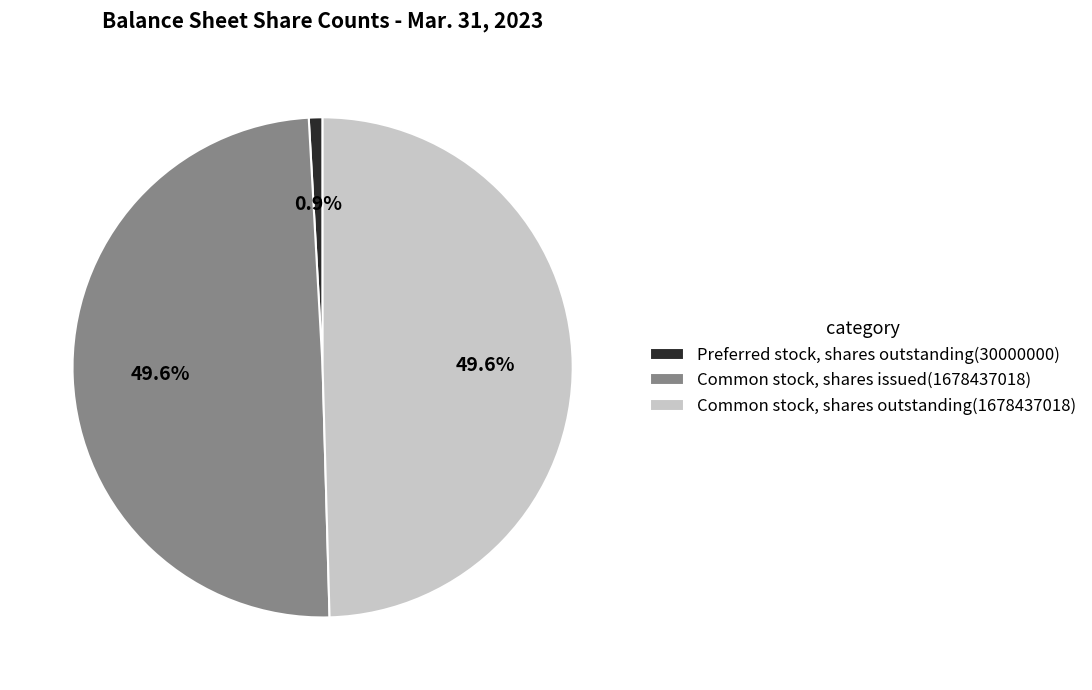

To the nearest percent, what percentage of the pie is Common stock, shares outstanding?

50%